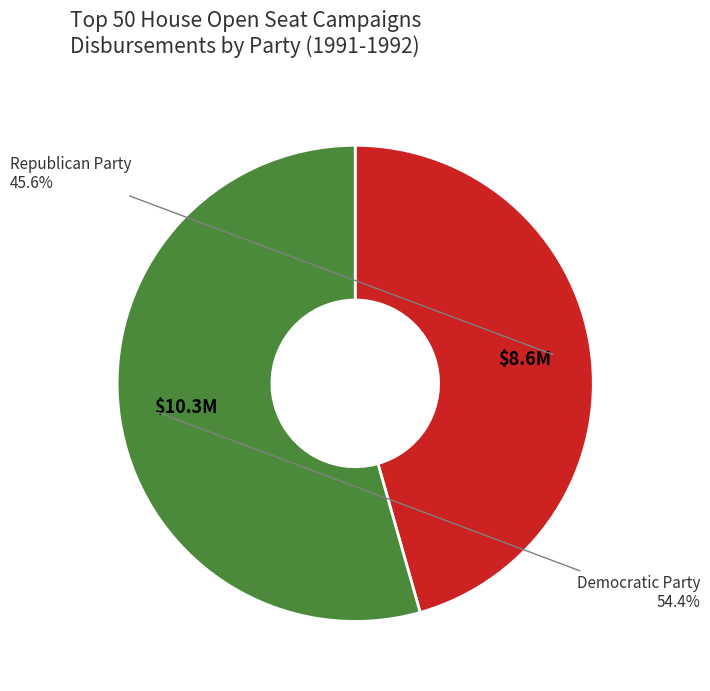

Which category has the smallest portion of the pie?

Republican Party